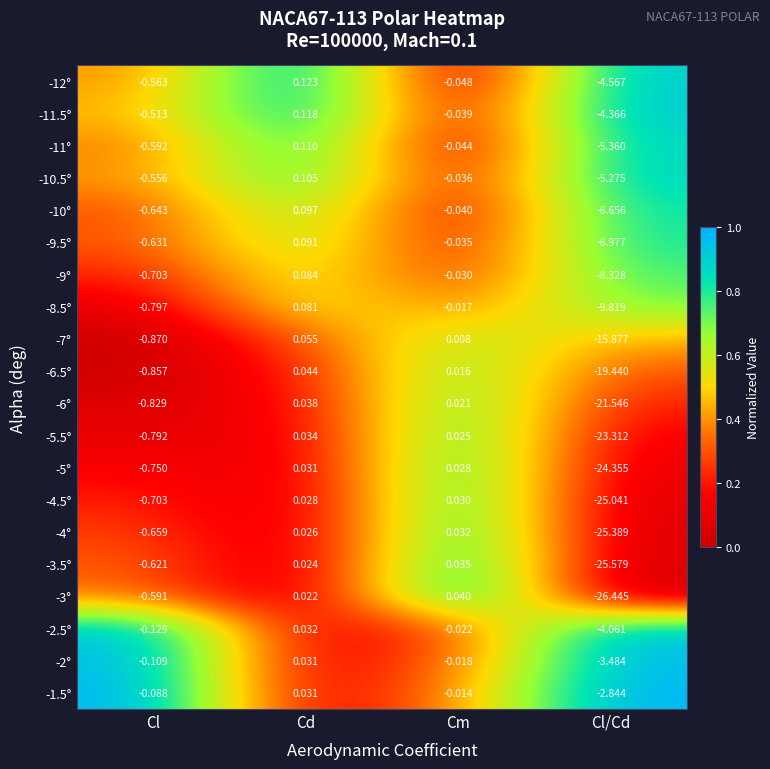

At which category is the sum across all series the highest?

Cd